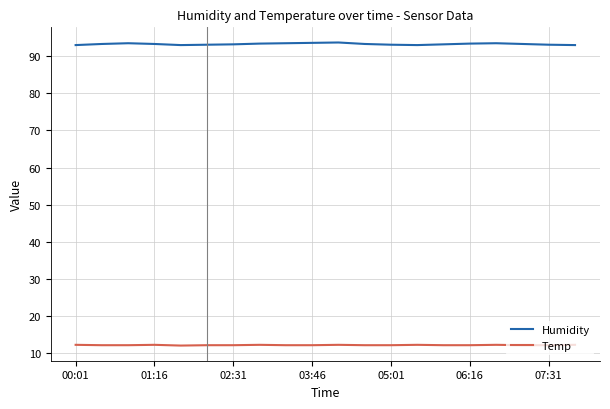

Which series has the largest total across all categories?

Humidity